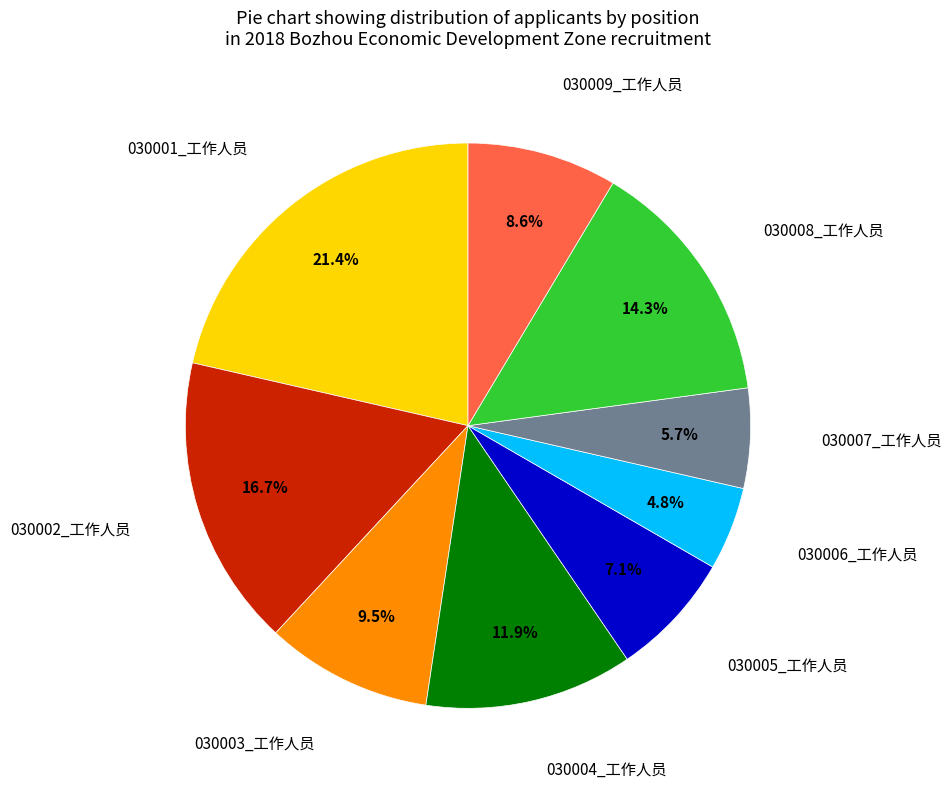

Is there a majority slice in this chart?

No